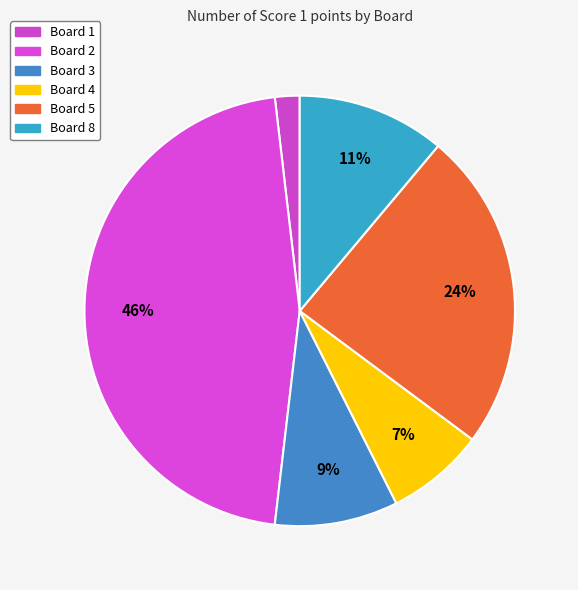

True or false: Board 2 accounts for 46% of the total.

True